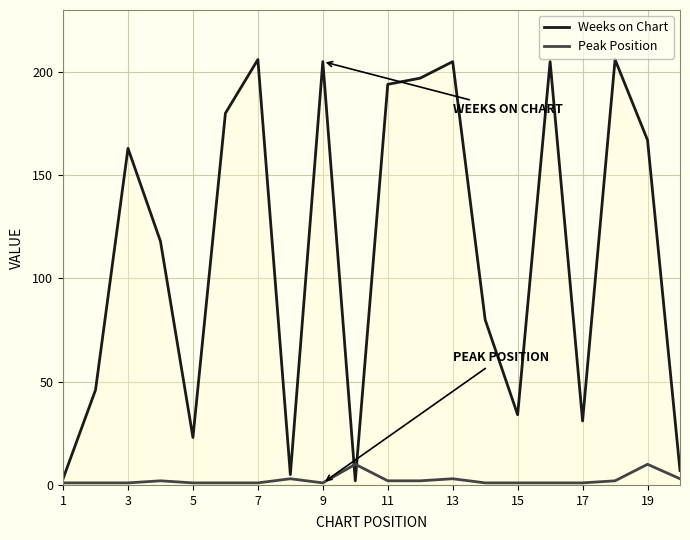

Does the chart have visible grid lines?

Yes